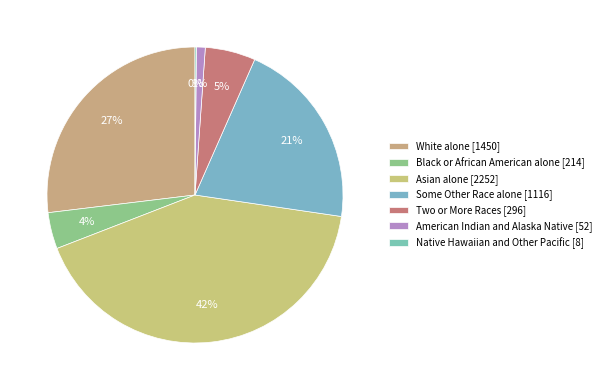

What is the change in value from Asian alone to American Indian and Alaska Native?

-2200